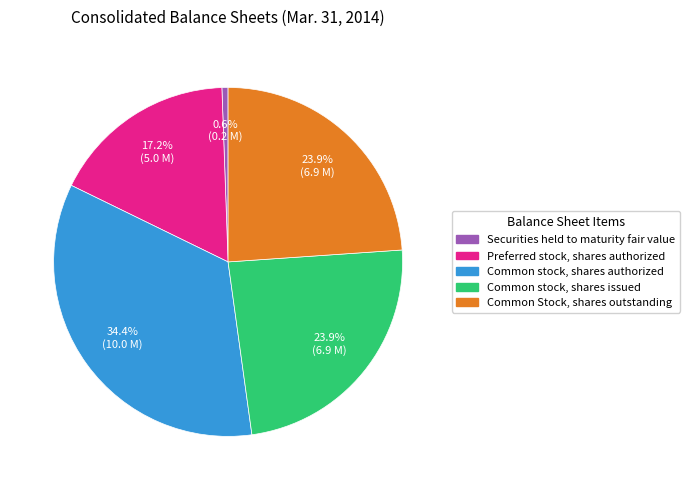

Which slice is the largest?

Common stock, shares authorized